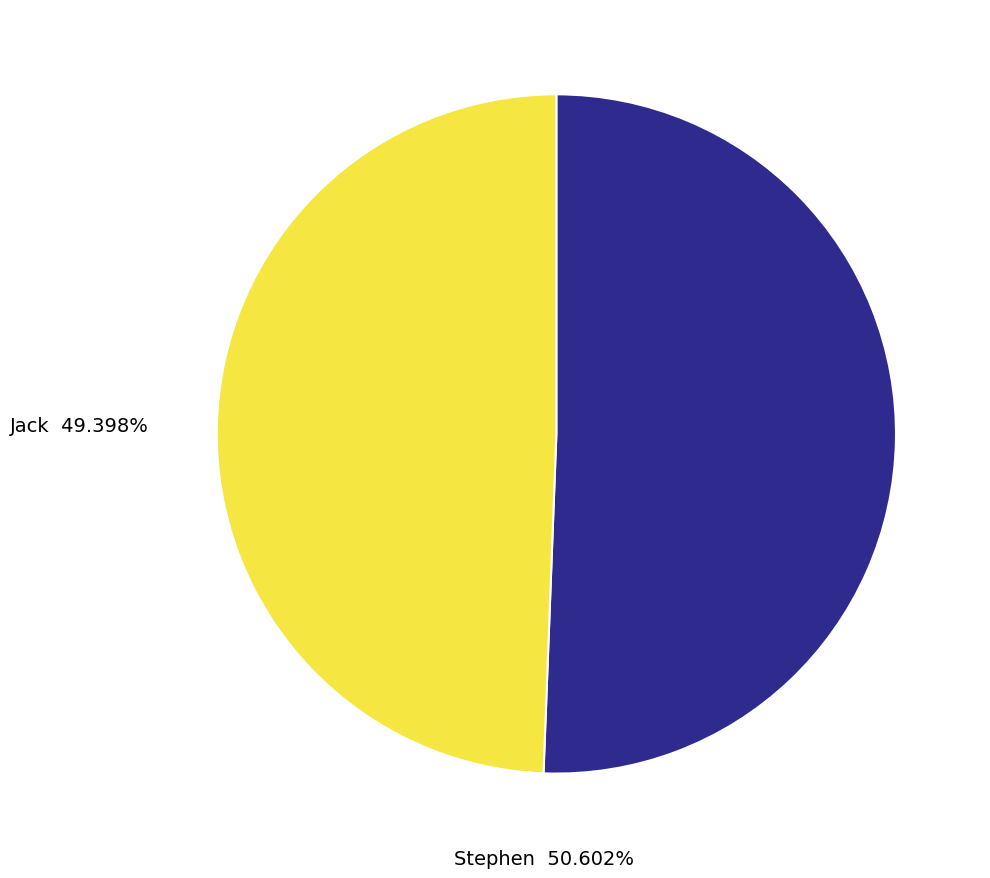

Count the number of slices in the pie.

2